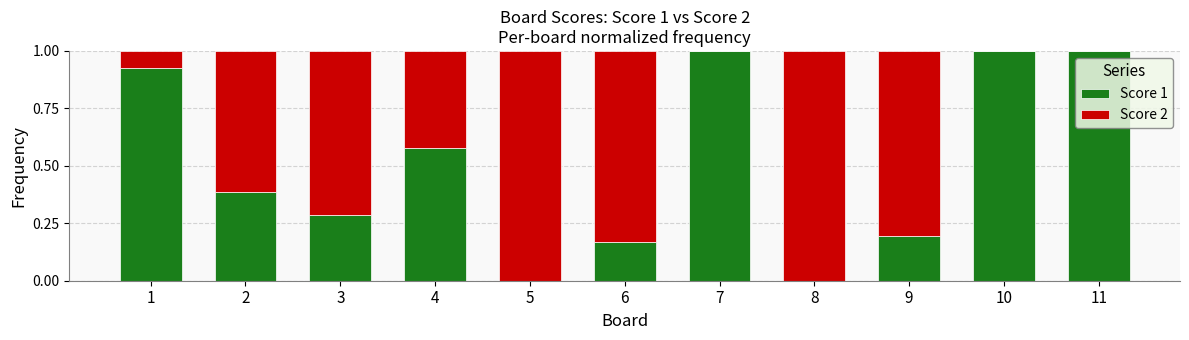

What is the highest value of the Score 1 series?

1.0